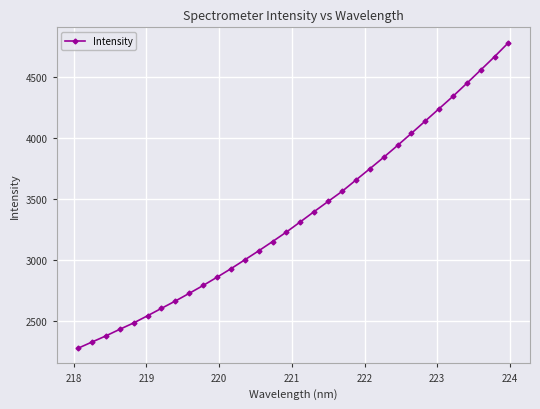

What is the minimum value shown in the chart?

2276.4